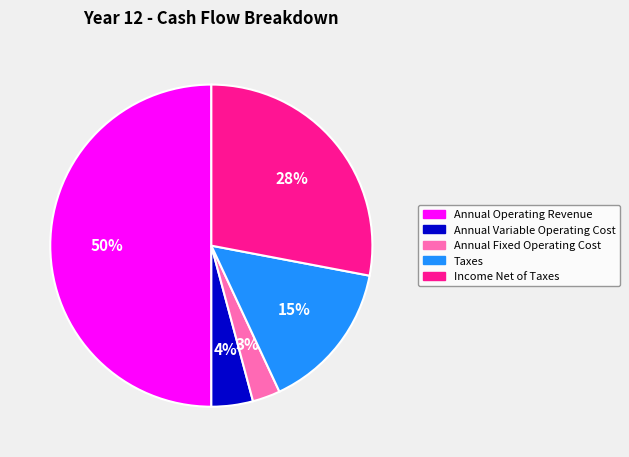

Is it true that Annual Variable Operating Cost is 4% of the pie?

True